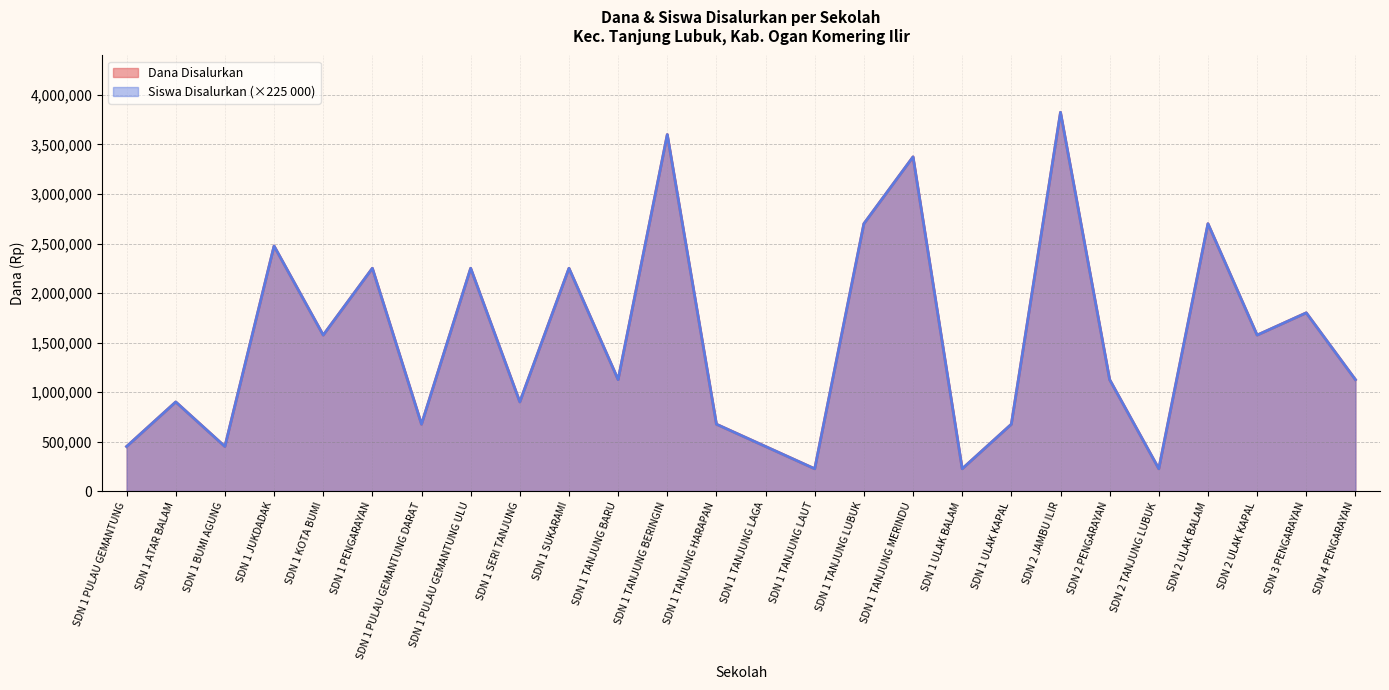

What is the average value of the Siswa Disalurkan series?

1523077